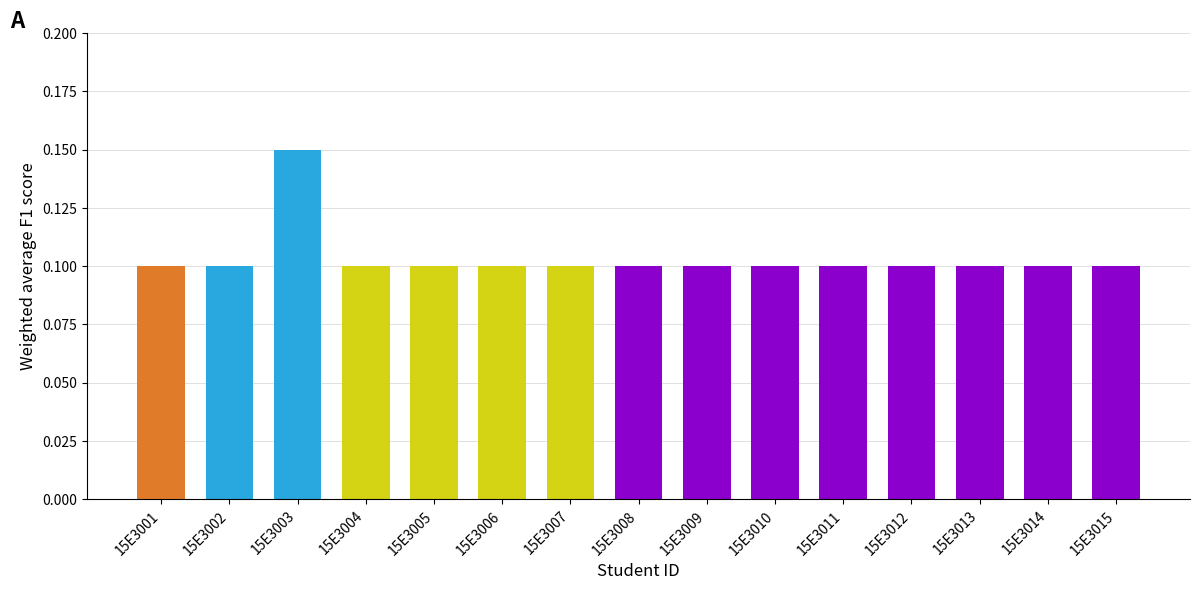

Count the values in the range 0 to 1.

15